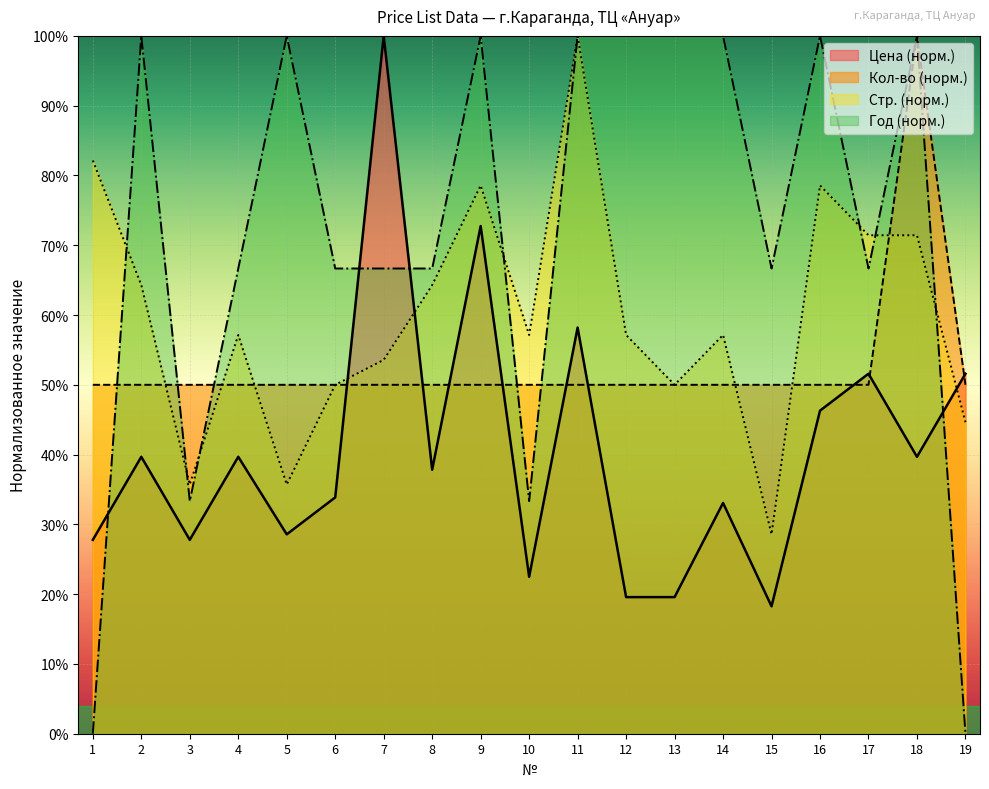

What is the difference between the maximum and minimum values in the Кол-во series?

50.0